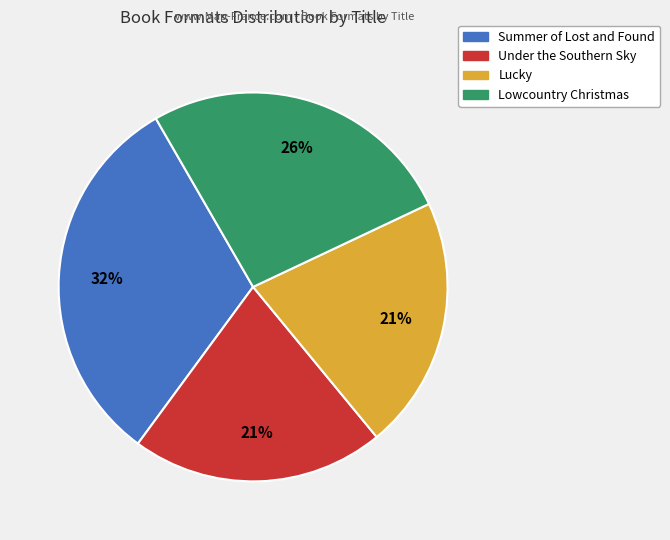

The Lucky slice represents 38% of the pie. True or false?

False